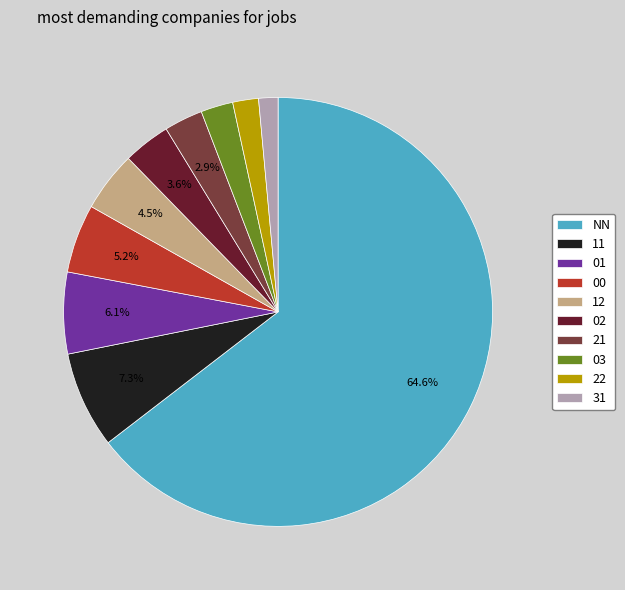

To the nearest percent, what is the average slice percentage?

10%